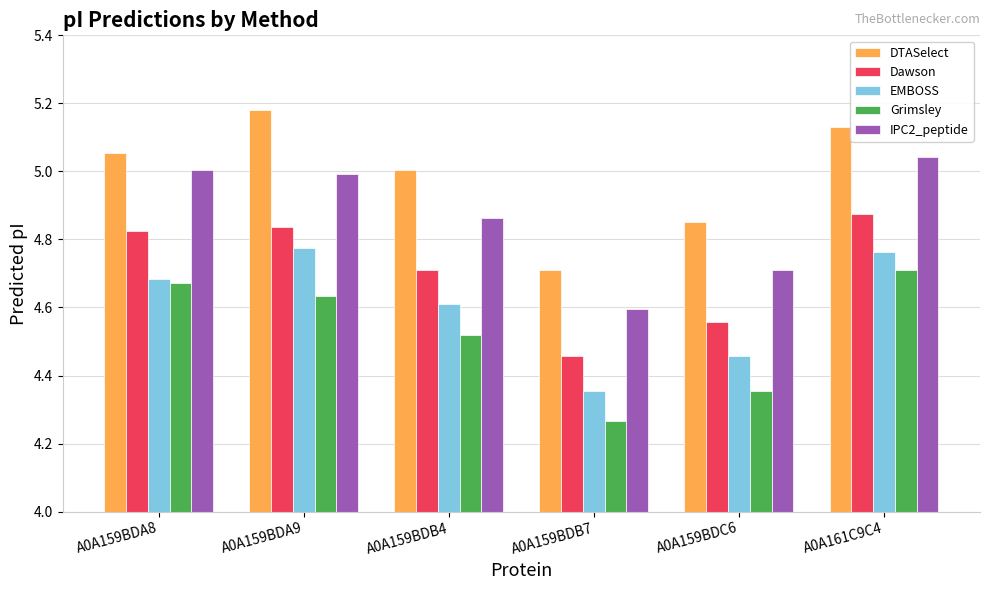

Where is DTASelect nearest to the value 4?

A0A159BDB7